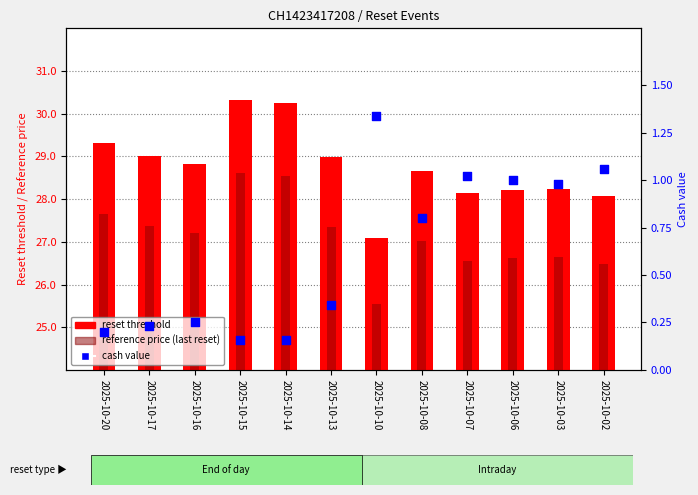

Which series contains the highest Y value?

reset threshold